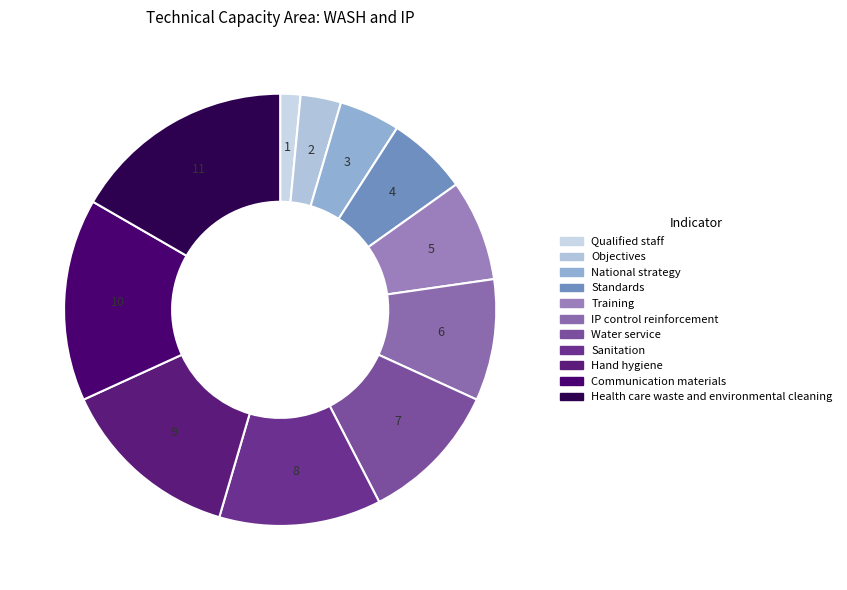

To the nearest percent, what is the average slice percentage?

9%